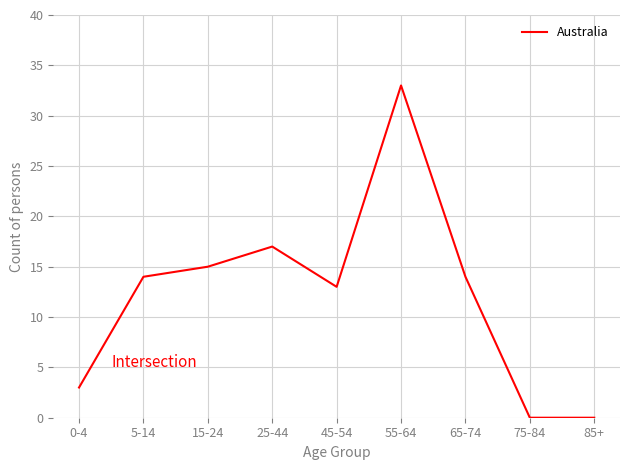

True or false: the data shows 24 at 25-44.

False